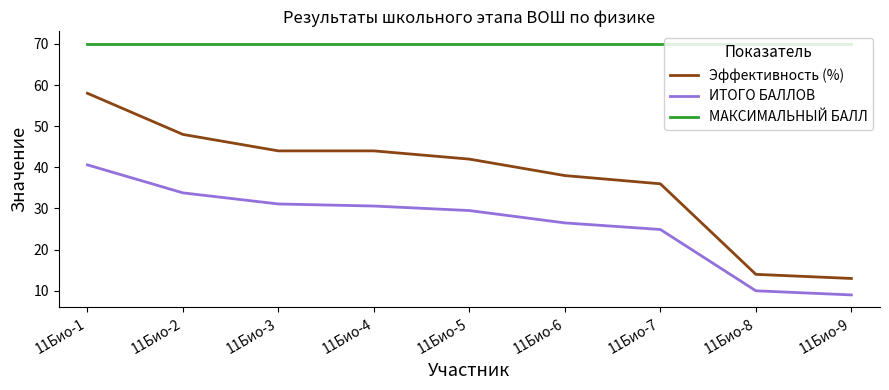

What are all the series names shown in the legend?

Эффективность (%), ИТОГО БАЛЛОВ, МАКСИМАЛЬНЫЙ БАЛЛ